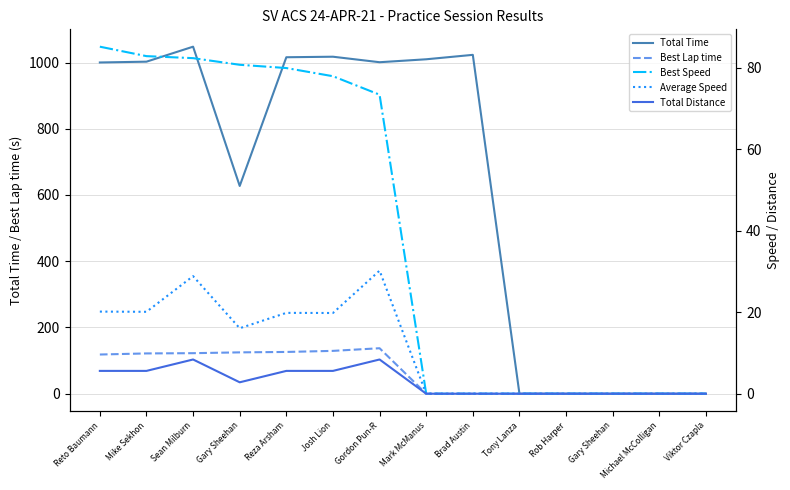

Is it true that Best Lap time equals 126.1 at Reza Arsham?

True